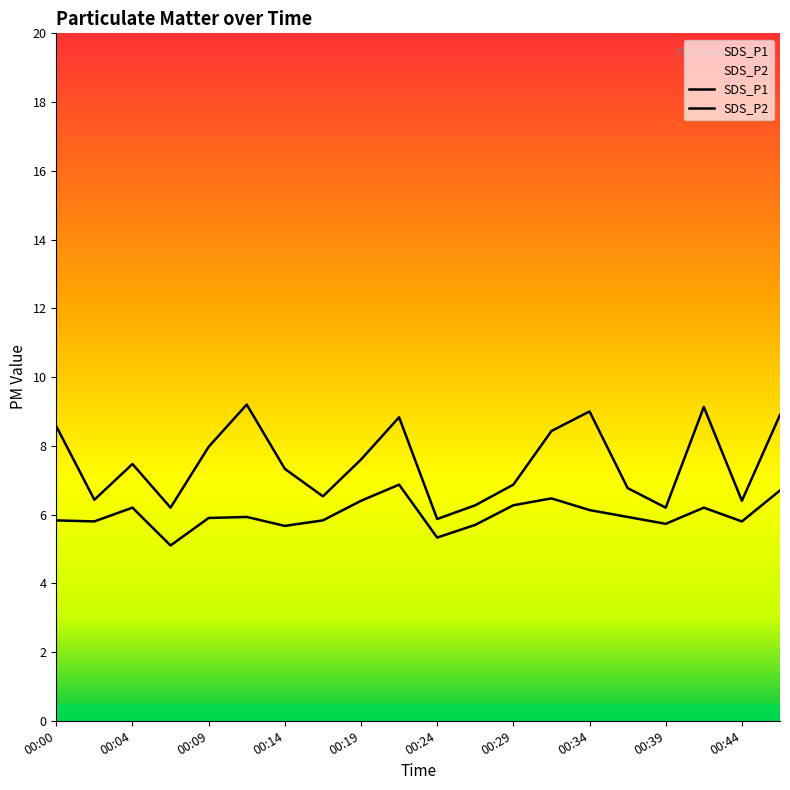

Reading left to right, transcribe all the data shown in this chart.

SDS_P1: 00:00=8.6	00:02=6.4	00:04=7.5	00:07=6.2	00:09=8.0	00:12=9.2	00:14=7.3	00:17=6.5	00:19=7.6	00:22=8.8	00:24=5.9	00:26=6.3	00:29=6.9	00:31=8.4	00:34=9.0	00:36=6.8	00:39=6.2	00:41=9.1	00:44=6.4	00:46=8.9
SDS_P2: 00:00=5.8	00:02=5.8	00:04=6.2	00:07=5.1	00:09=5.9	00:12=5.9	00:14=5.7	00:17=5.8	00:19=6.4	00:22=6.9	00:24=5.3	00:26=5.7	00:29=6.3	00:31=6.5	00:34=6.1	00:36=5.9	00:39=5.7	00:41=6.2	00:44=5.8	00:46=6.7